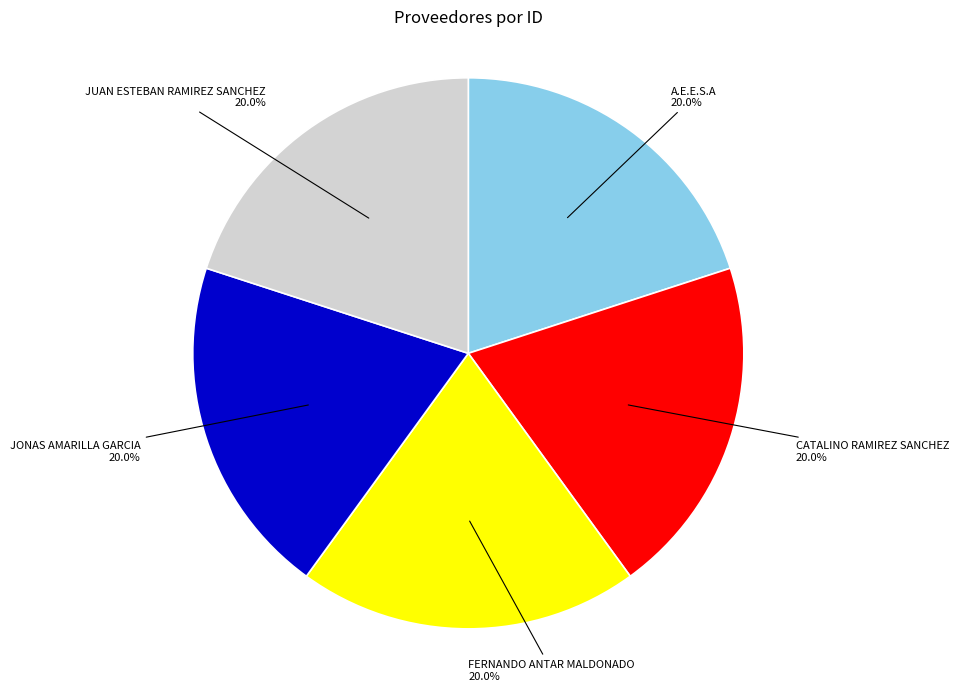

Approximately how many times larger is the value at FERNANDO ANTAR MALDONADO compared to A.E.E.S.A?

1.0